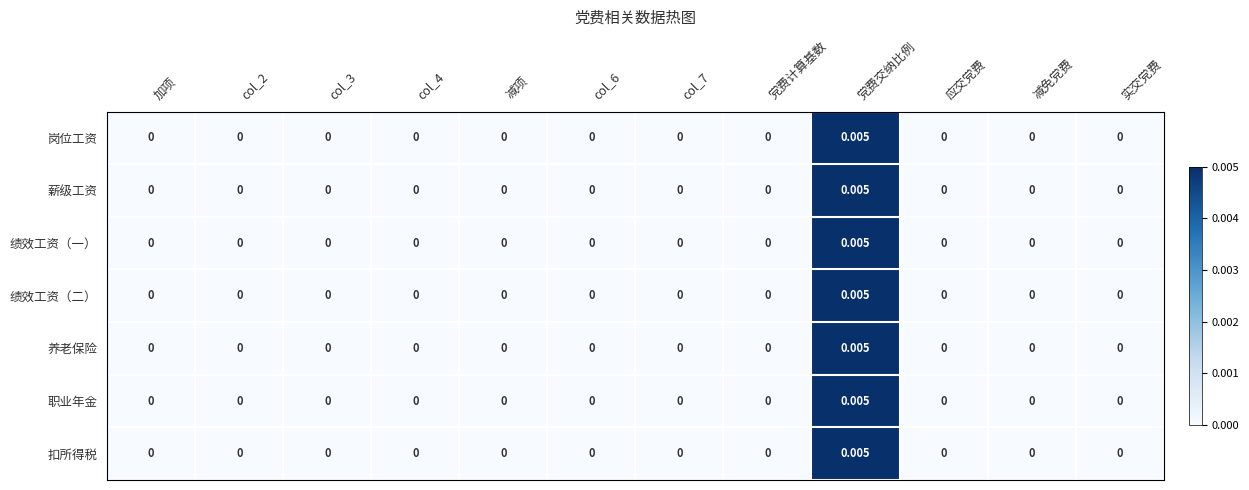

Which label corresponds to the largest value in the chart?

党费交纳比例